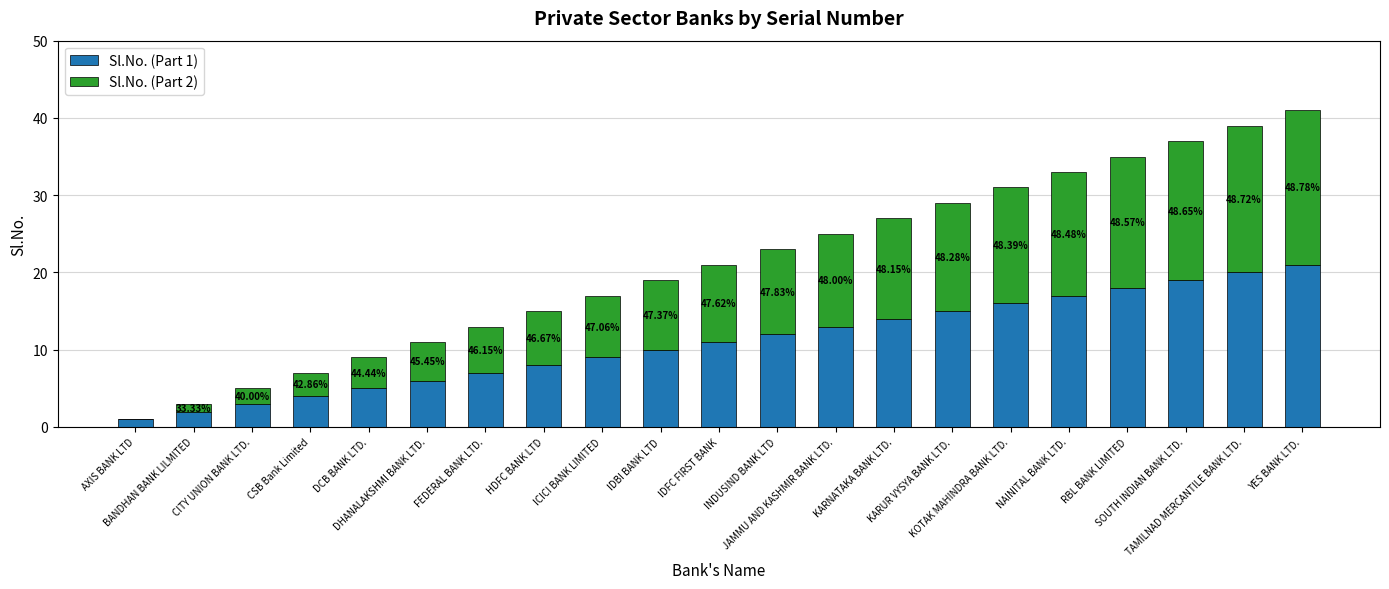

At which label is Sl.No. (Part 2) closest to 10?

IDFC FIRST BANK